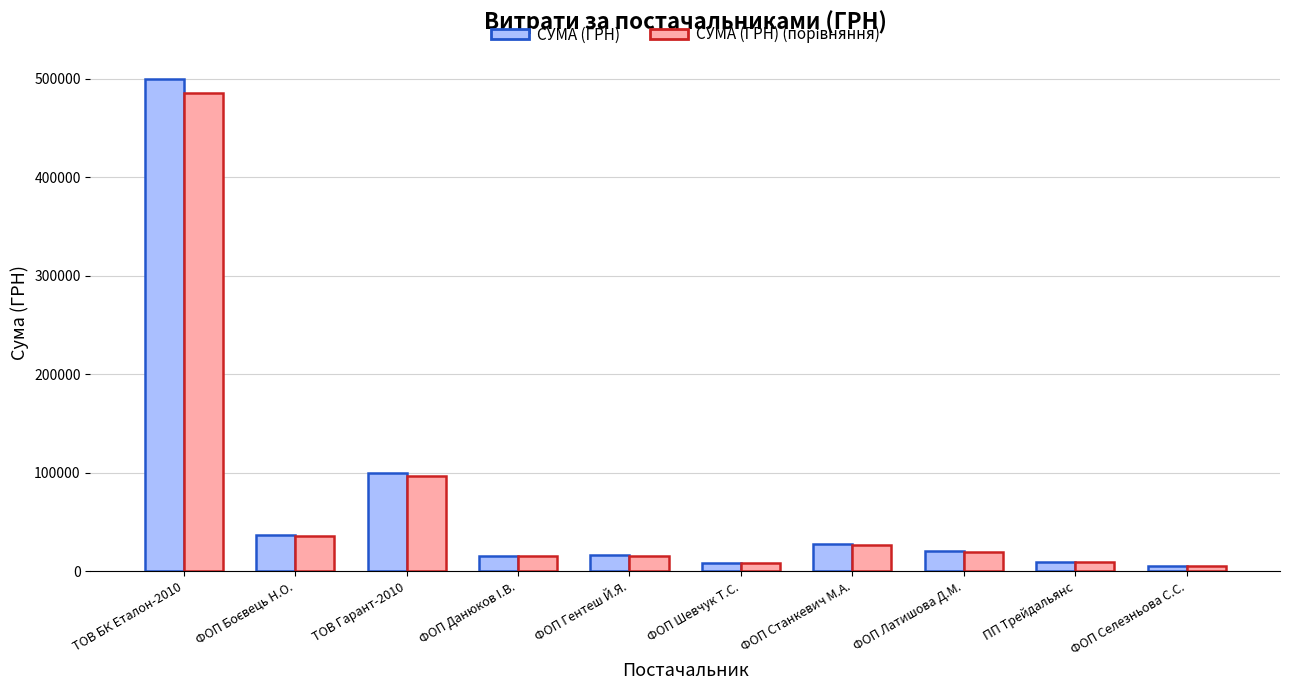

What is the minimum value shown in the chart?

5238.0